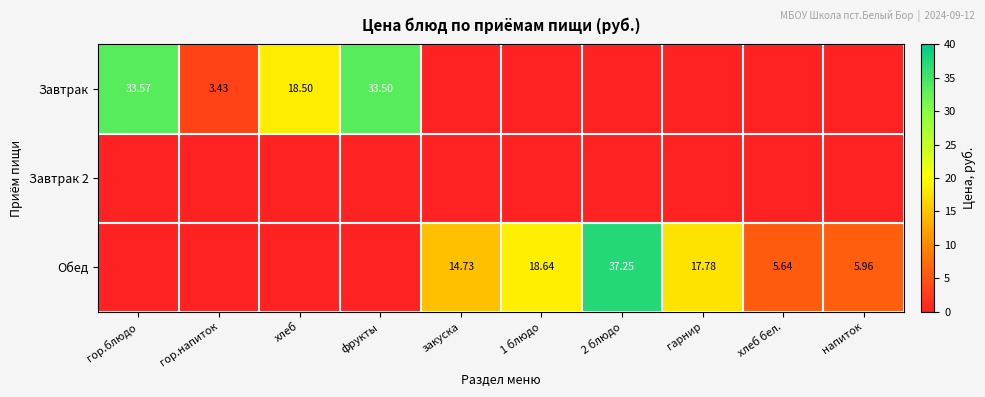

The value of Обед at хлеб бел. is 5.6. True or false?

True